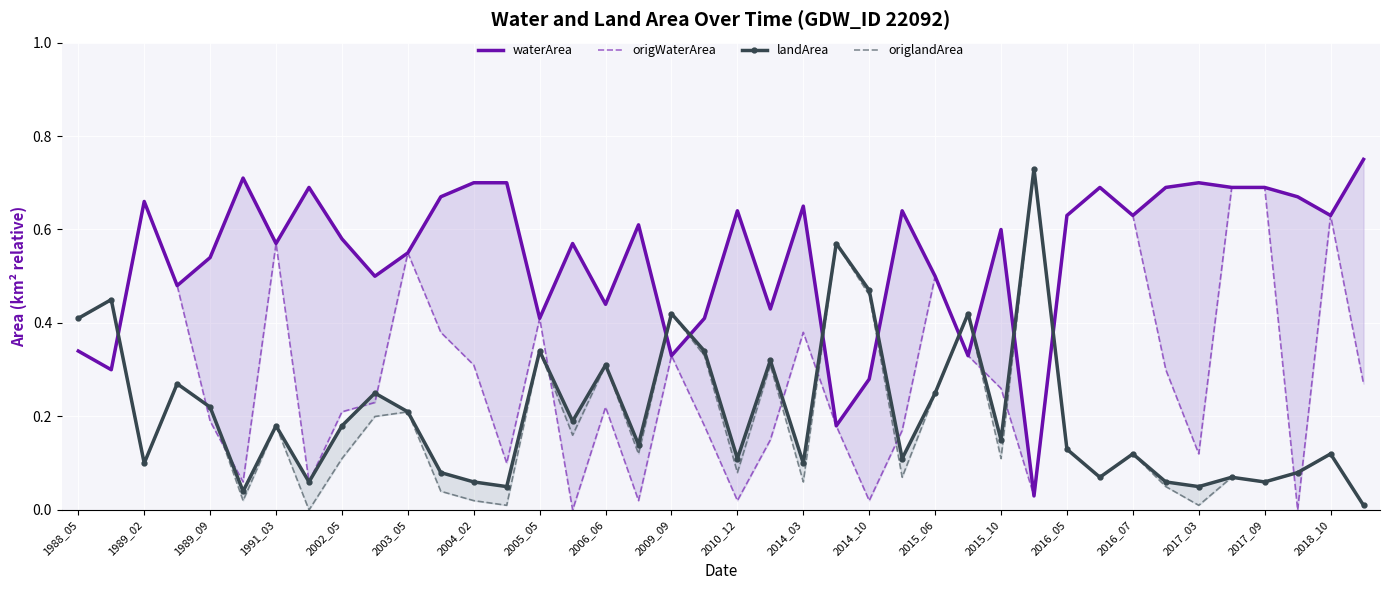

In origWaterArea, how many points are higher than both neighbors (excluding endpoints)?

10